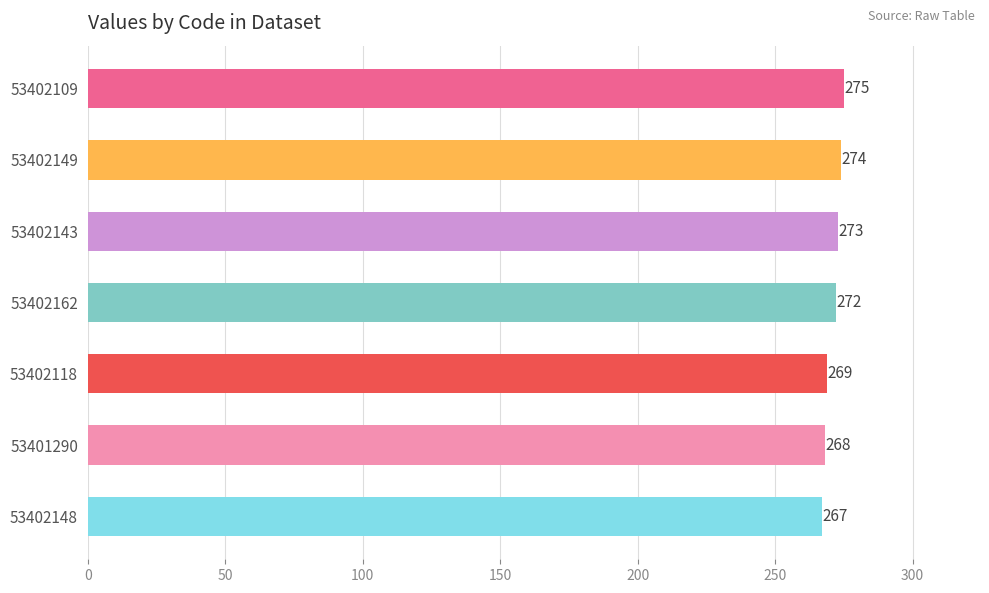

Reading top to bottom, list all the values displayed in this chart.

53402109=275	53402149=274	53402143=273	53402162=272	53402118=269	53401290=268	53402148=267